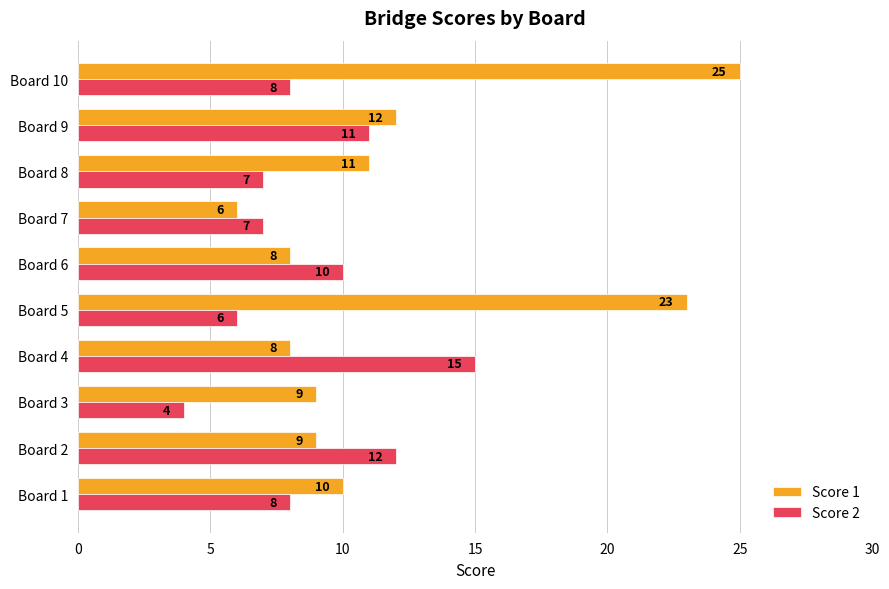

Which category has the lowest value in the Score 1 series?

Board 7